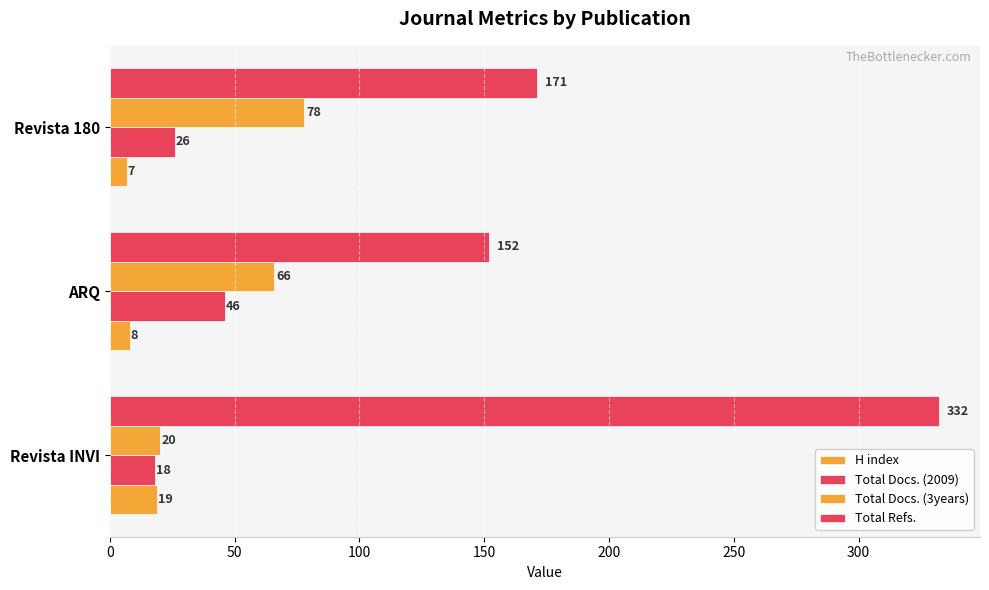

How many categories are shown in the chart?

3